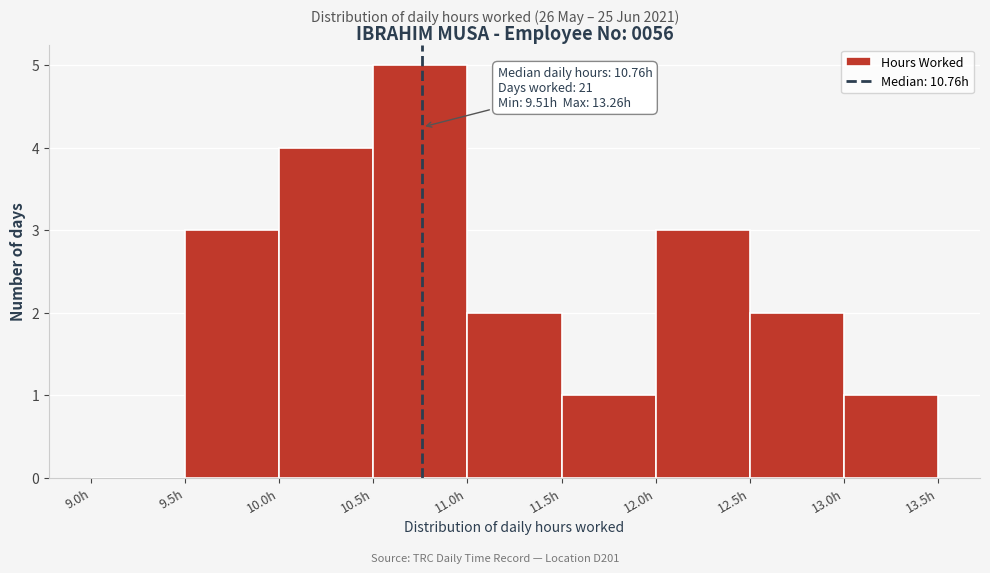

Over which range of the x-axis is the bar tallest?

10.5 to 11.0